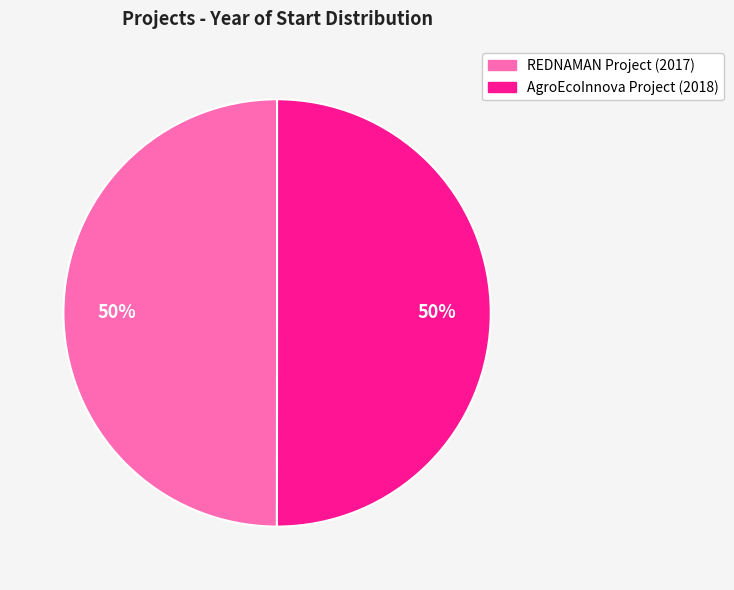

To the nearest percent, what is the combined percentage of REDNAMAN Project (2017) and AgroEcoInnova Project (2018)?

100%